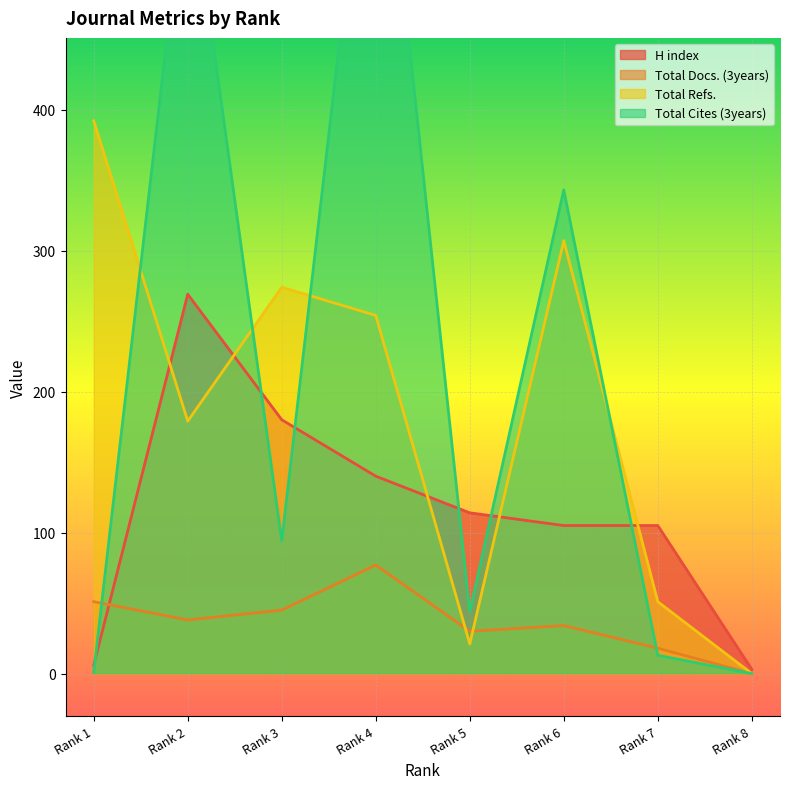

Which category has the lowest value in the H index series?

Rank 8